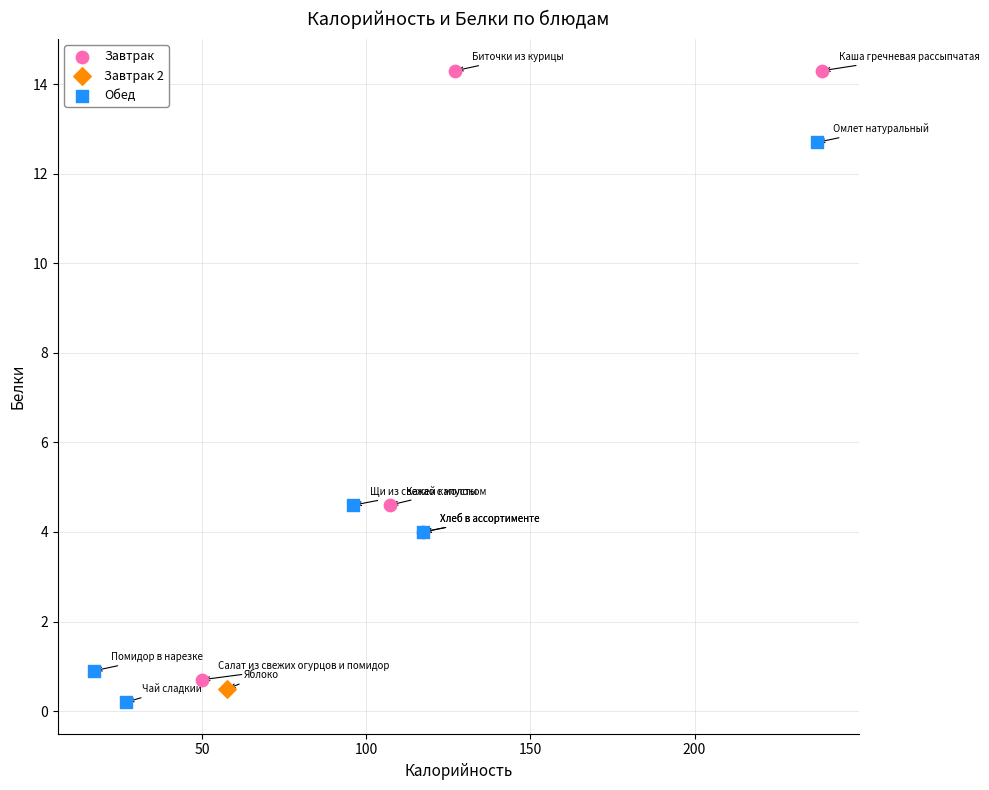

Which series contains the highest Y value?

Завтрак